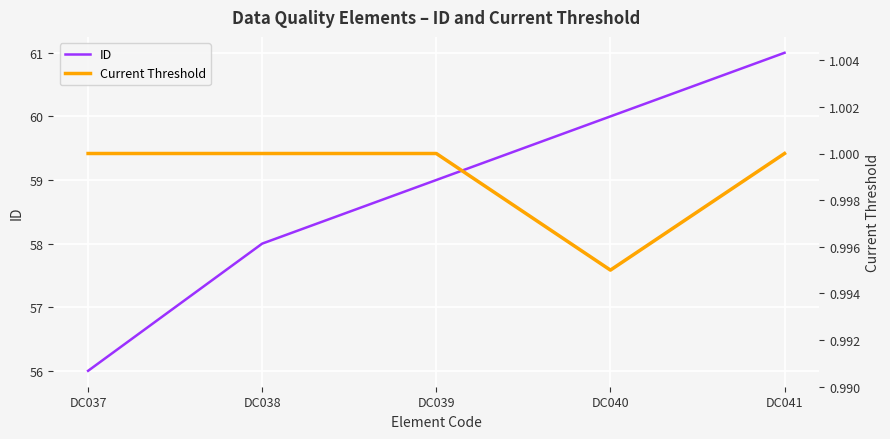

What is the spread (max minus min) of values at DC040?

59.0